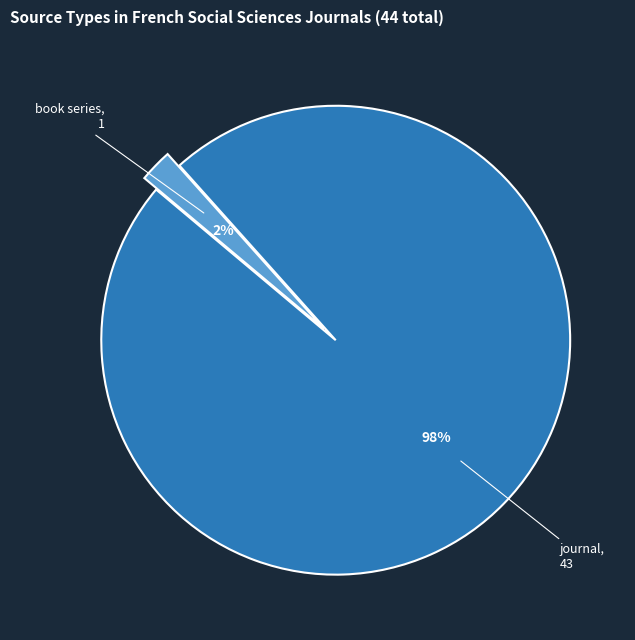

To the nearest percent, what is the average slice percentage?

50%